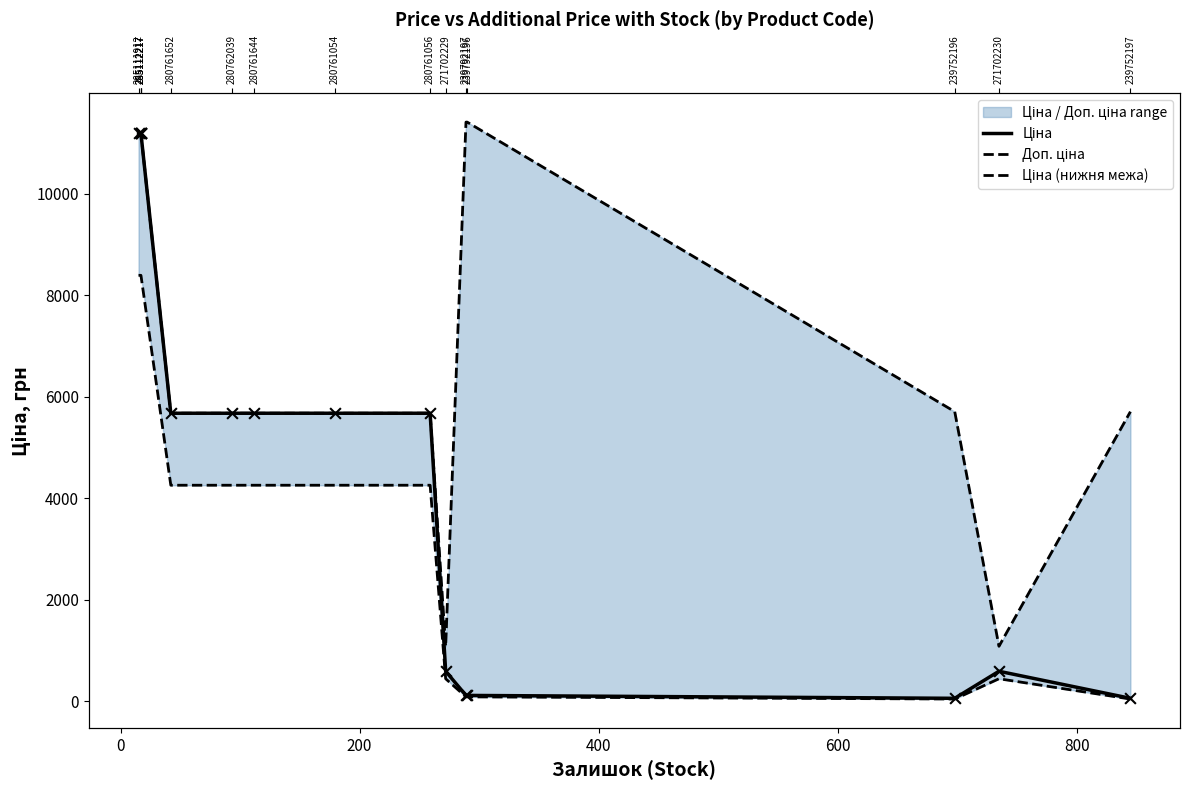

At how many categories does at least one series exceed 4284?

13